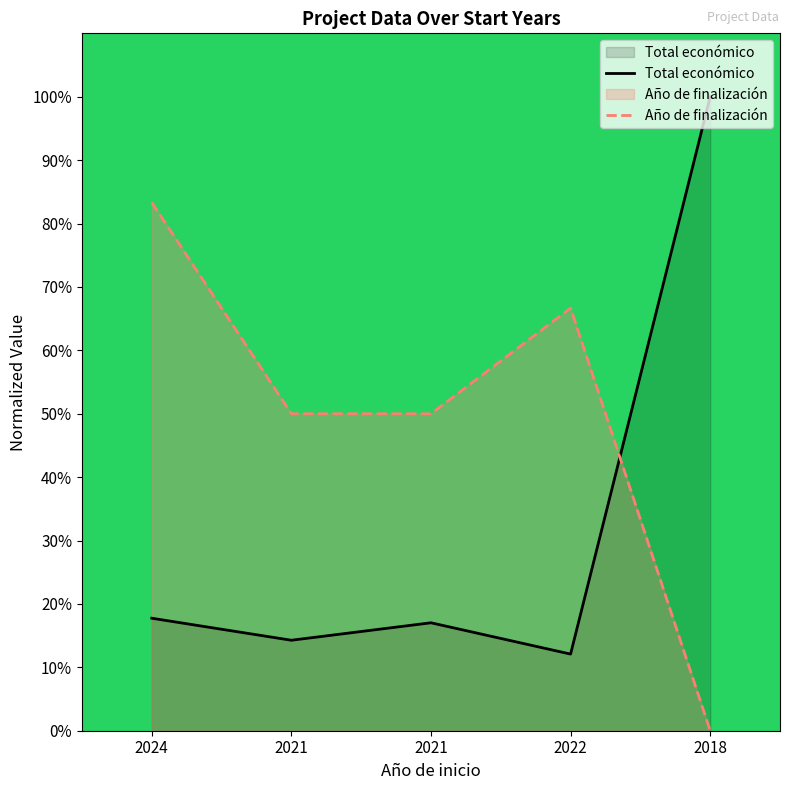

How many categories are shown in the chart?

5